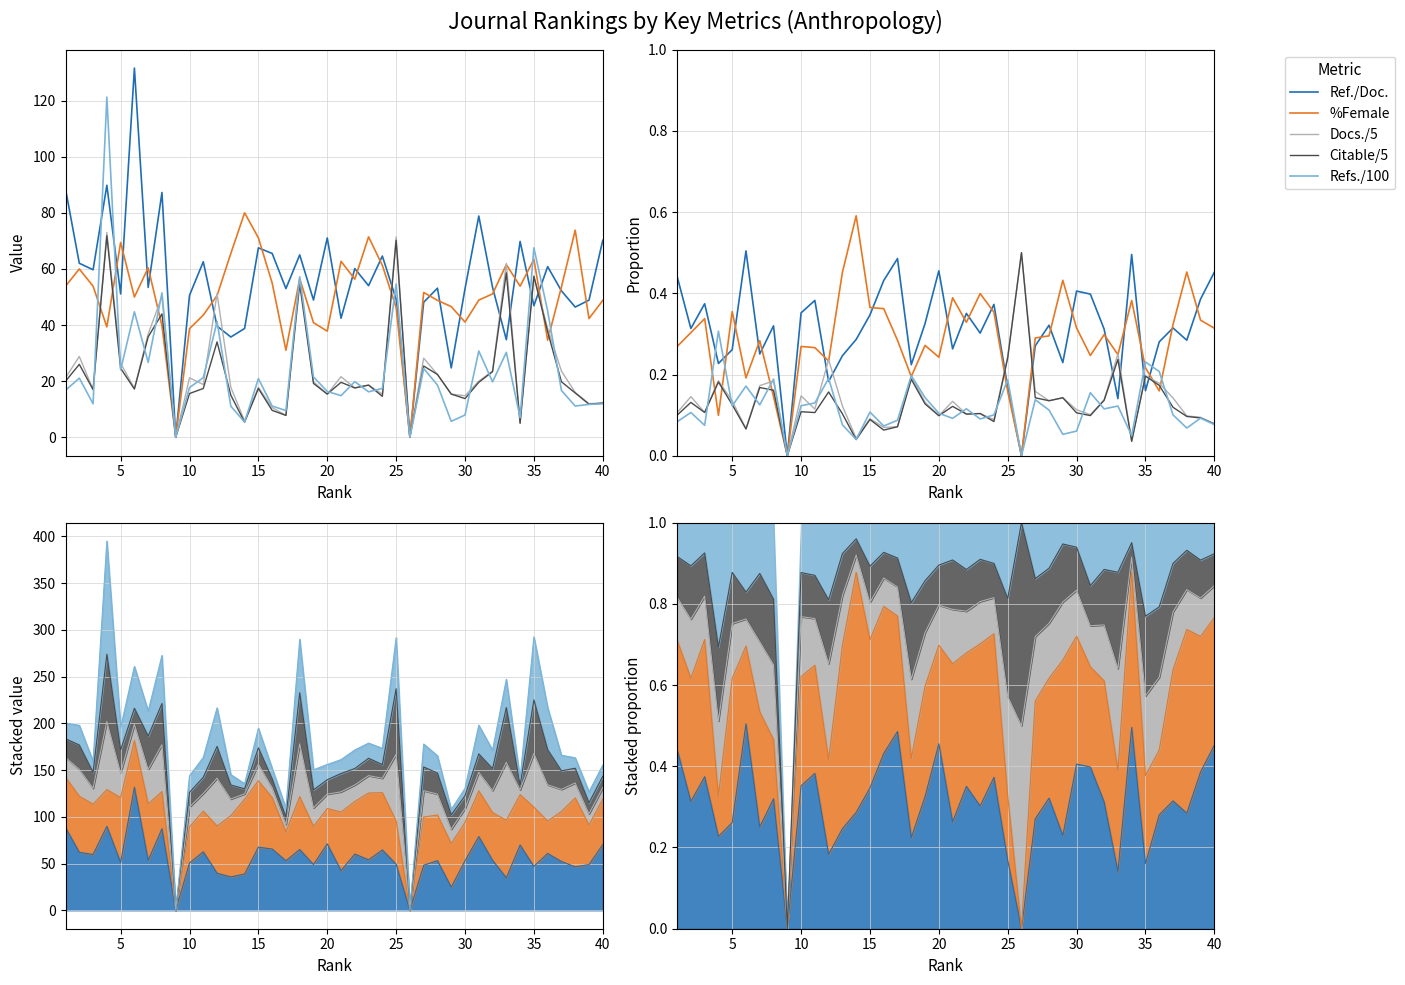

Is this an area chart (filled region under the line)?

No